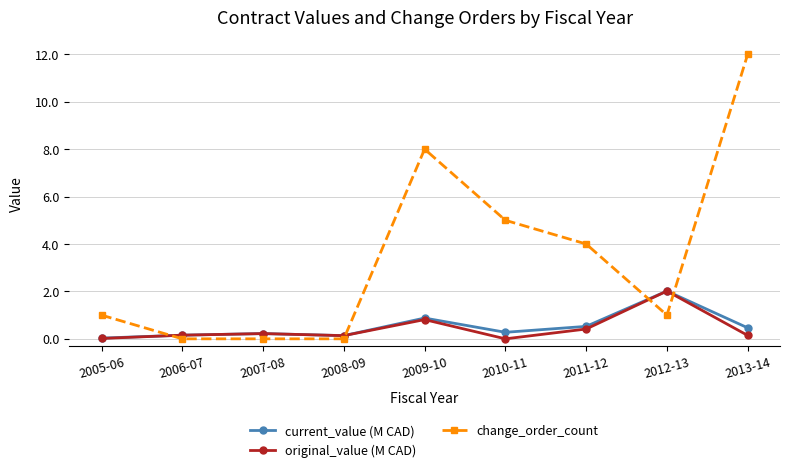

What is the greatest value displayed?

12.0